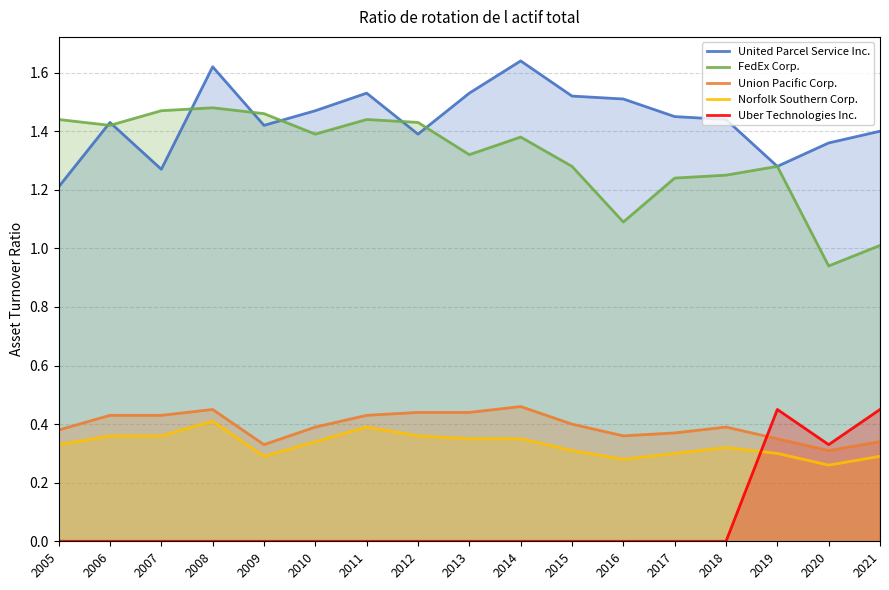

How many series are shown in this chart?

5